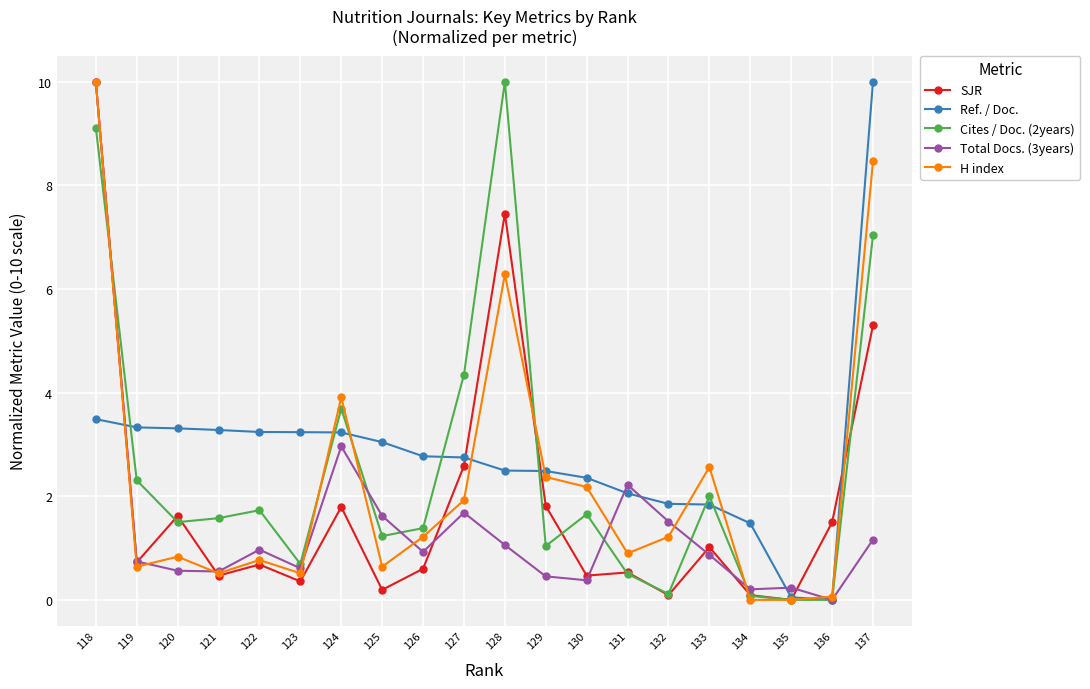

Read the SJR value at 129.

1.8